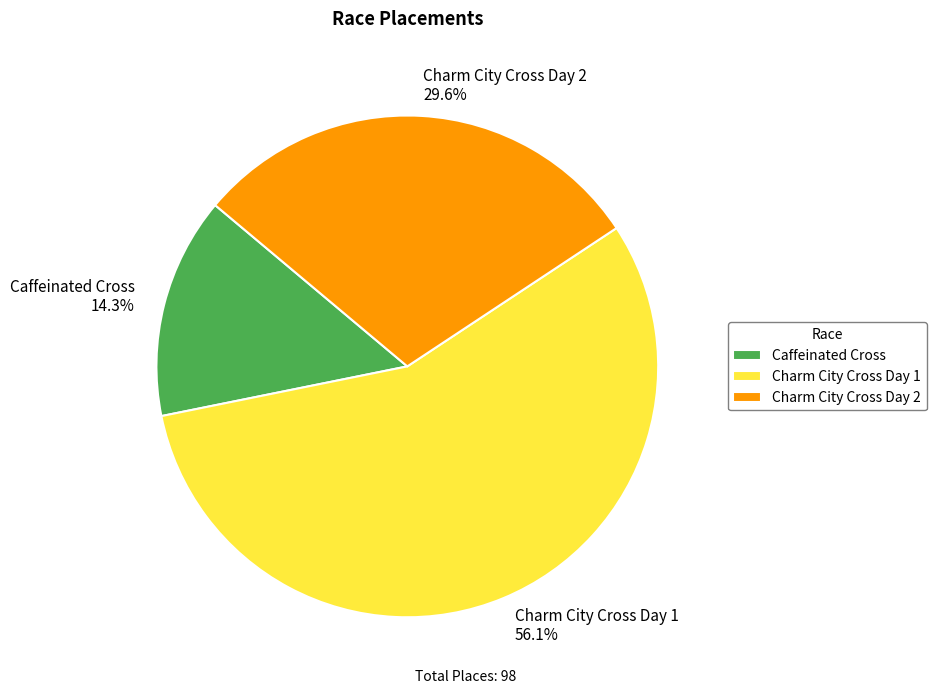

Between Charm City Cross Day 2 and Charm City Cross Day 1, which is larger?

Charm City Cross Day 1